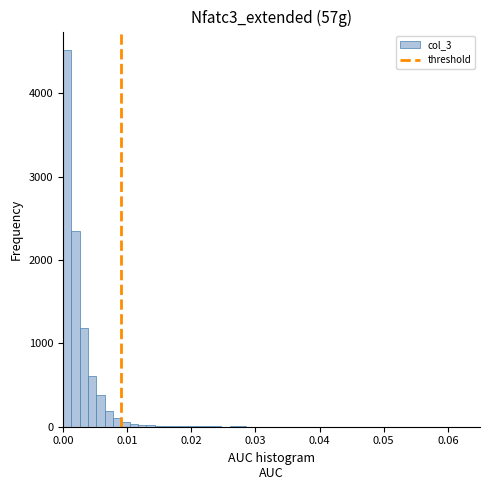

Around what value on the x-axis is the tallest bar? Give the approximate position of its centre, as read against the axis.

0.001